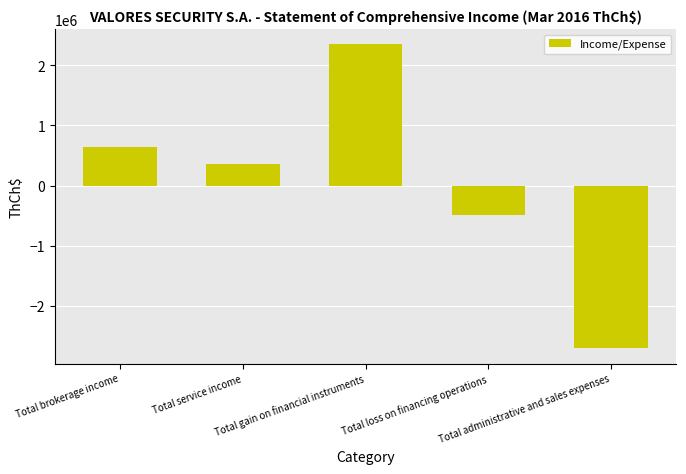

What value does the data have at Total brokerage income?

633741